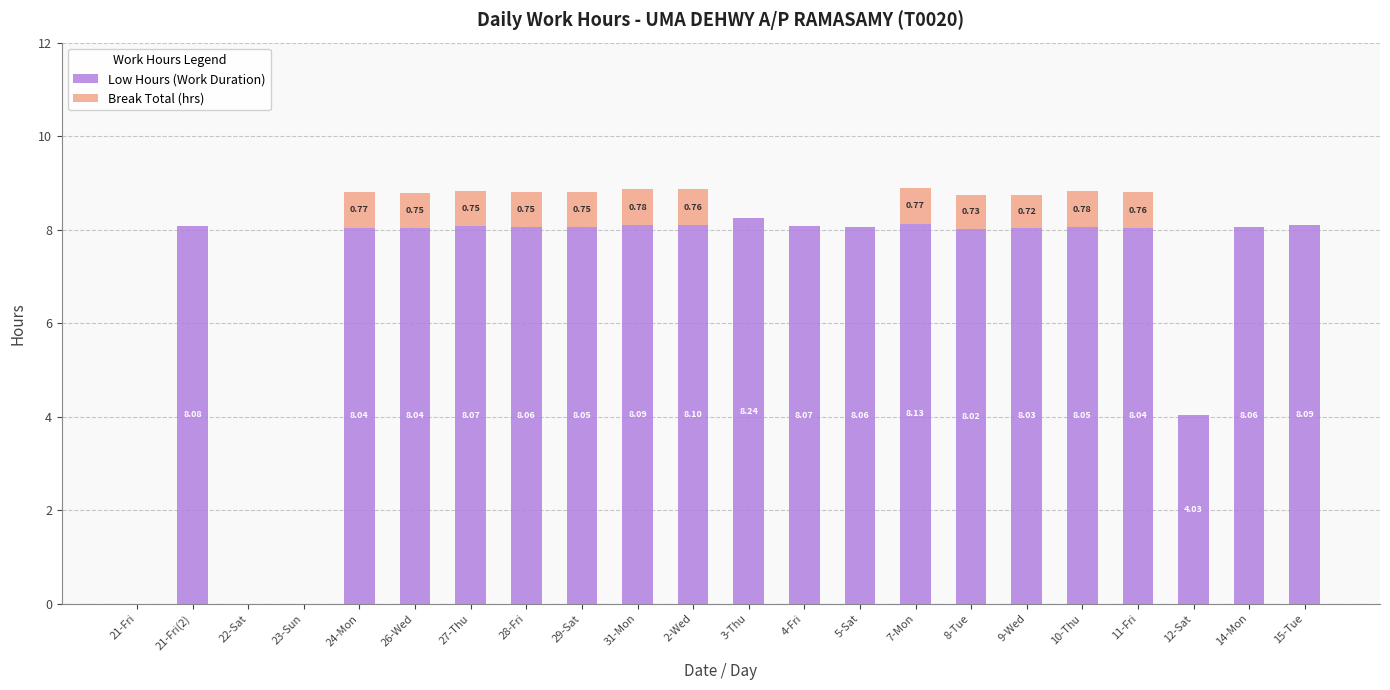

What is the total value across all series at 9-Wed?

8.8